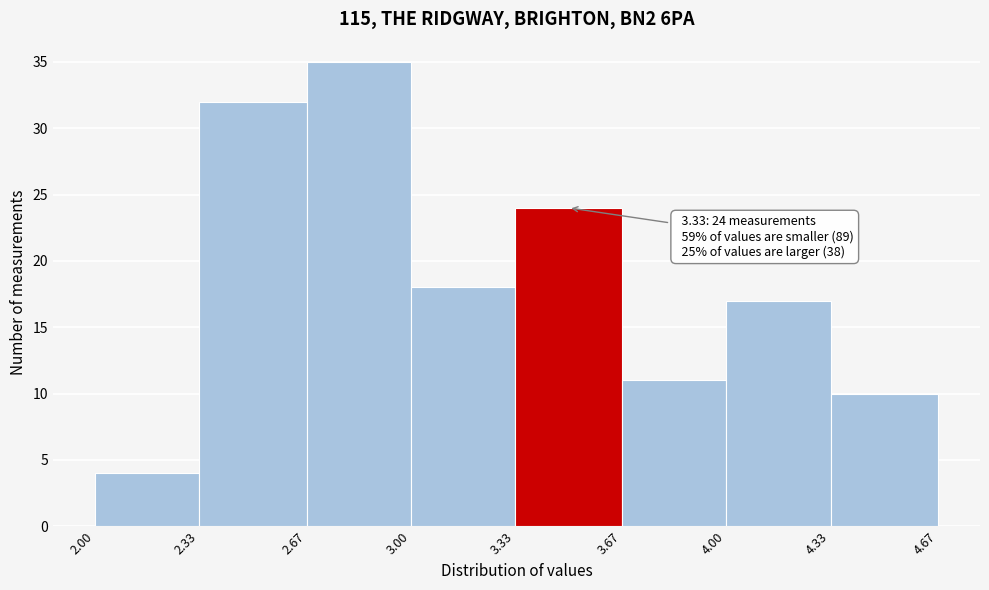

Which range on the x-axis has the tallest bar?

2.67 to 3.00